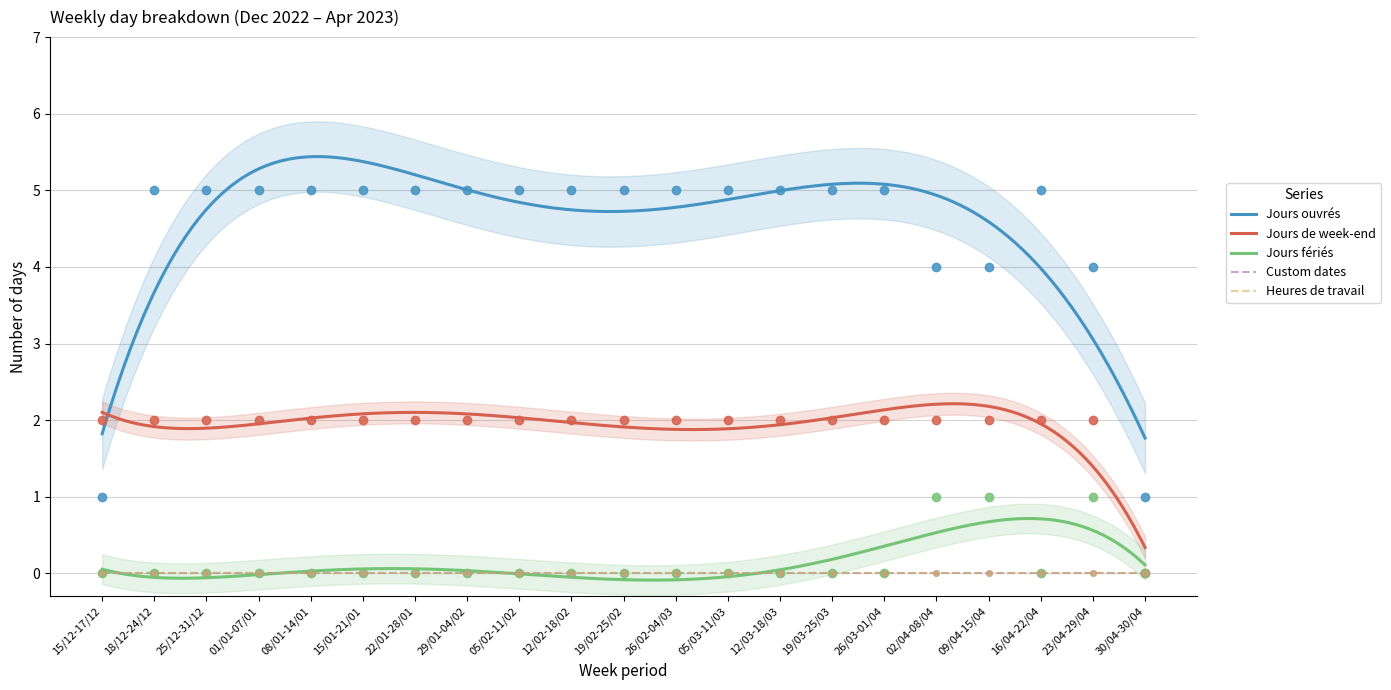

Reading left to right, what are all the values shown in this chart?

Jours ouvrés: 1	5	5	5	5	5	5	5	5	5	5	5	5	5	5	5	4	4	5	4	1
Jours de week-end: 2	2	2	2	2	2	2	2	2	2	2	2	2	2	2	2	2	2	2	2	0
Jours fériés: 0	0	0	0	0	0	0	0	0	0	0	0	0	0	0	0	1	1	0	1	0